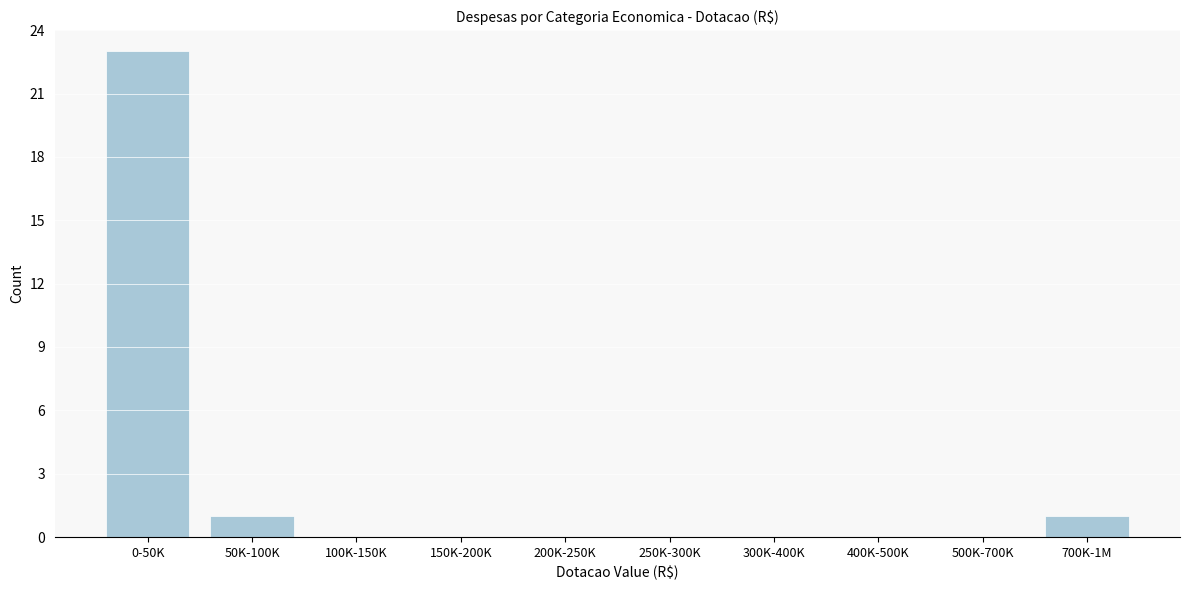

Reading left to right, what are all the values shown in this chart?

0-50K=23	50K-100K=1	100K-150K=0	150K-200K=0	200K-250K=0	250K-300K=0	300K-400K=0	400K-500K=0	500K-700K=0	700K-1M=1